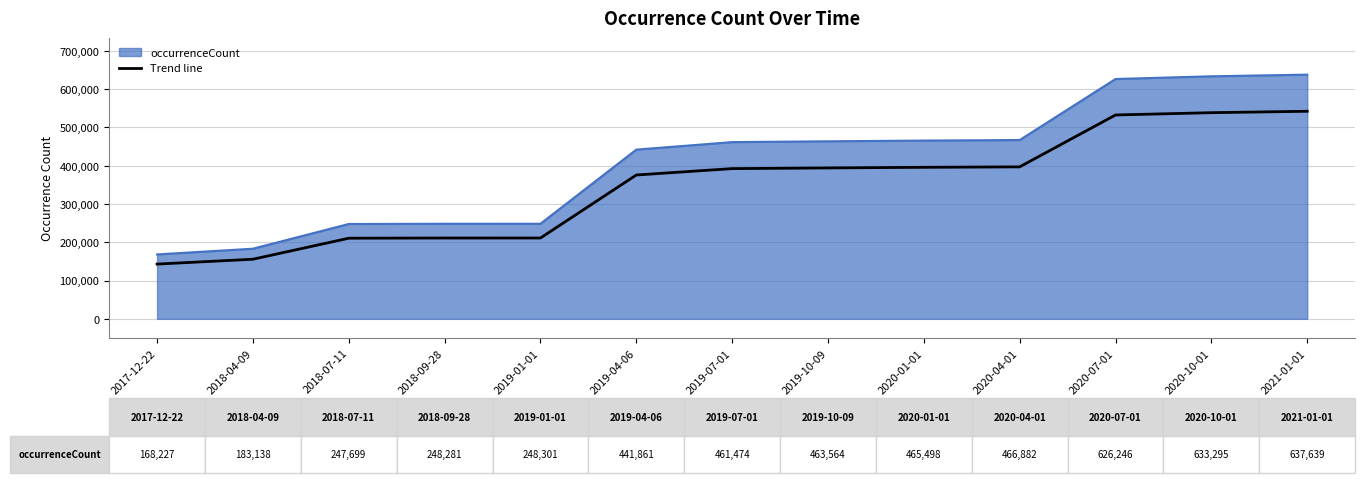

True or false: occurrenceCount and Trend line cross at least once.

False